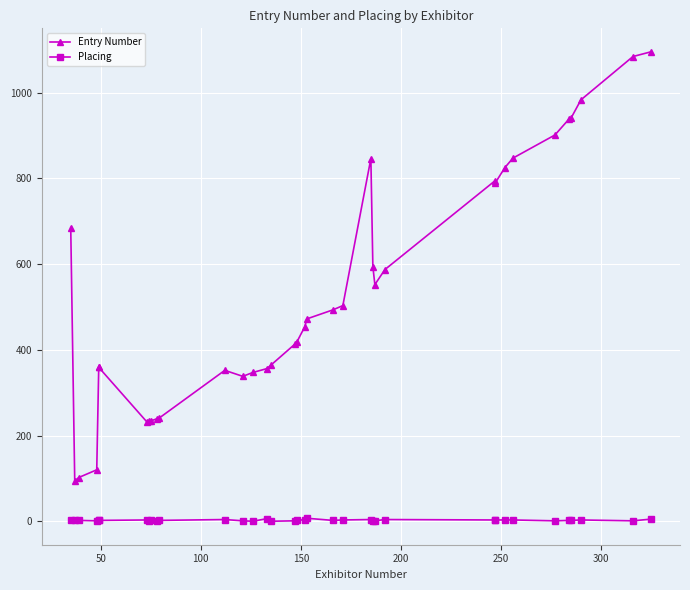

True or false: Placing and Entry Number intersect in this chart.

False